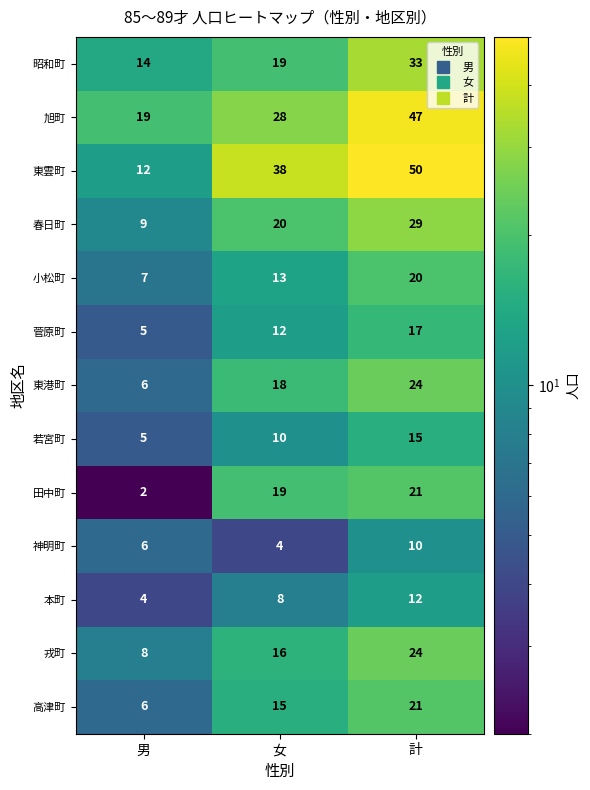

Which label corresponds to the largest value in the chart?

計